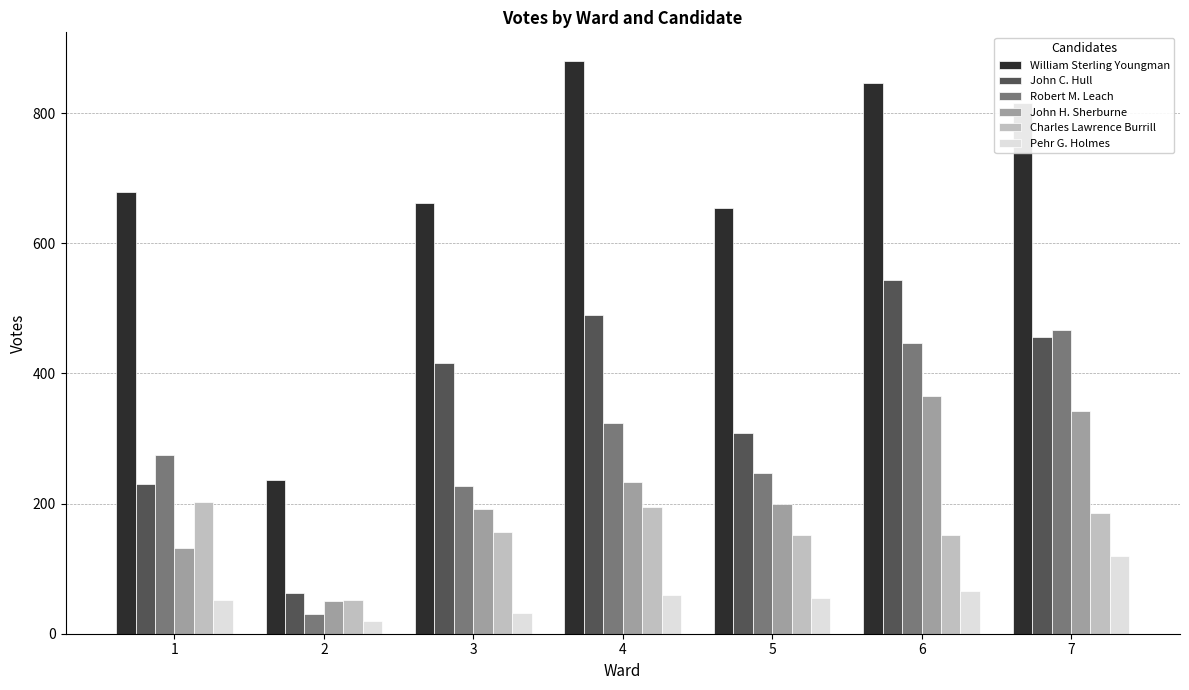

At 3, list the series in order from smallest to largest.

Pehr G. Holmes, Charles Lawrence Burrill, John H. Sherburne, Robert M. Leach, John C. Hull, William Sterling Youngman